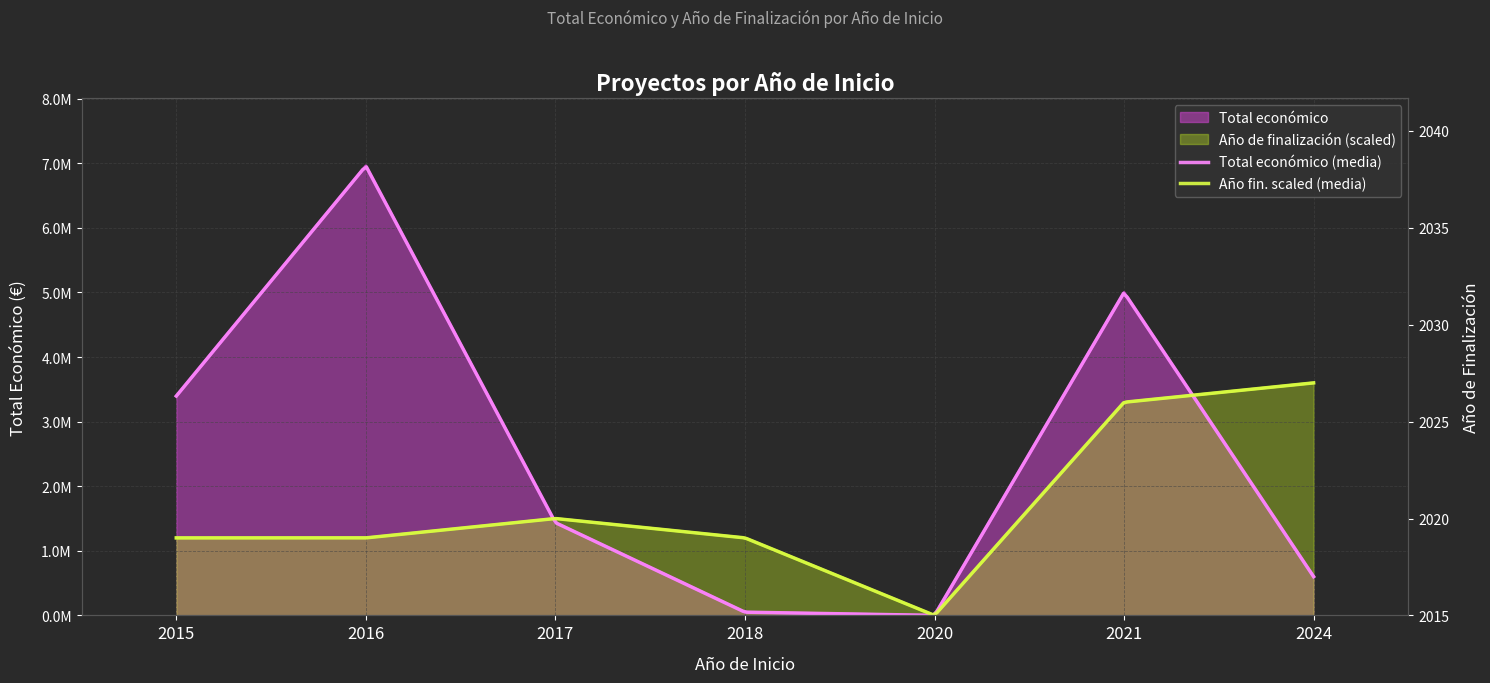

Is it true that the value at 2020 is 0?

True